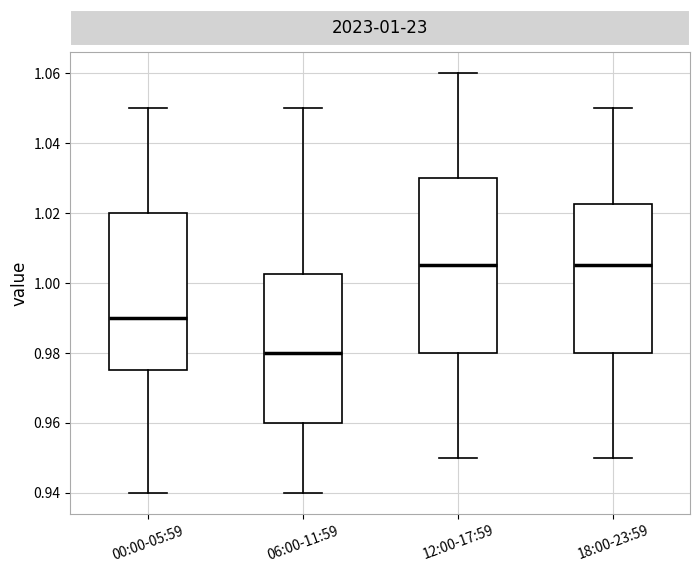

Comparing the boxes themselves (not the whiskers), which one is the tallest?

12:00-17:59